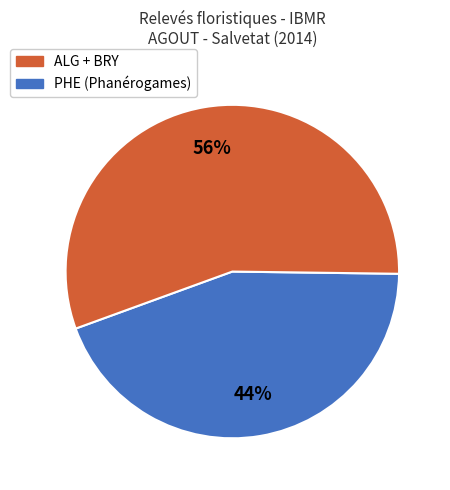

Is there any slice that represents more than half of the pie?

Yes